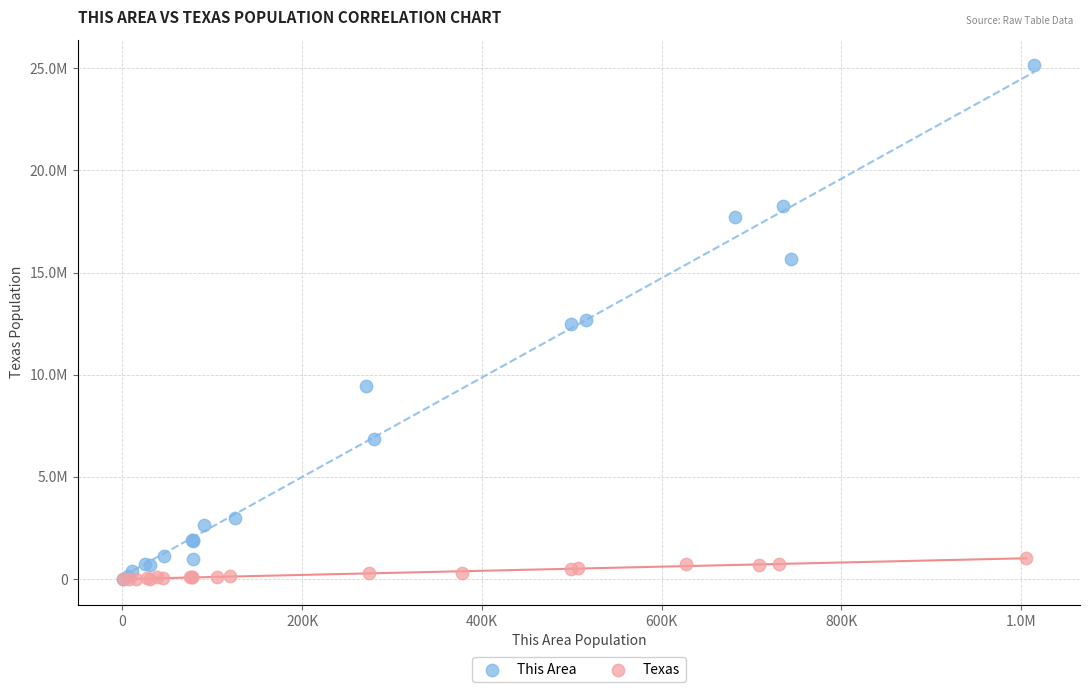

What are all the series names shown in the legend?

This Area, Texas